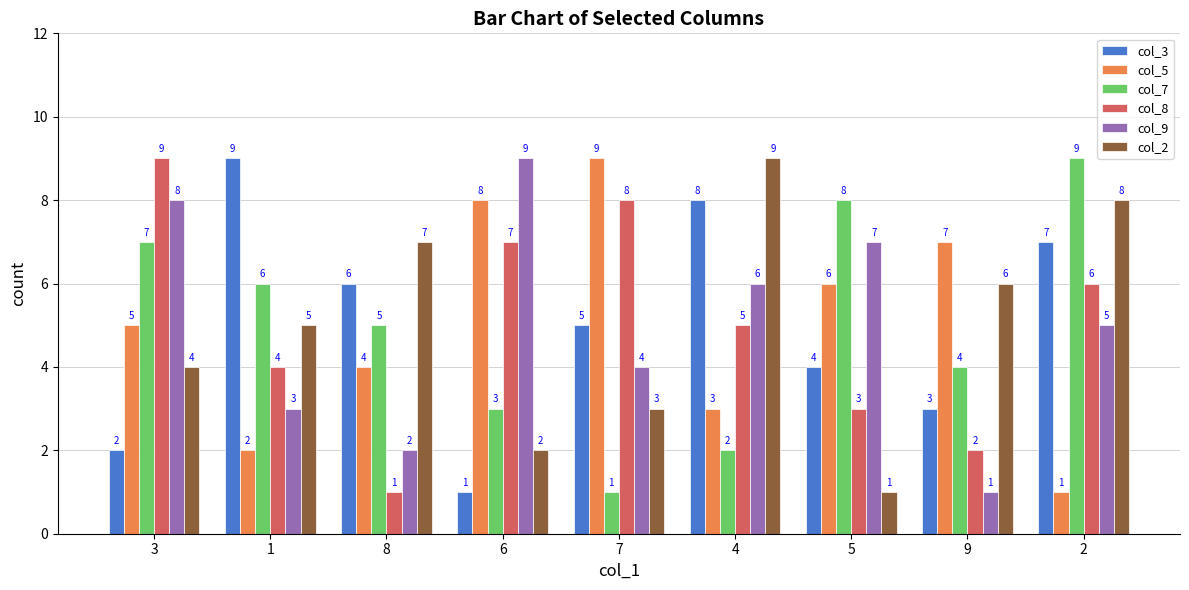

What is the sum of the col_8 values at 8 and 6?

8